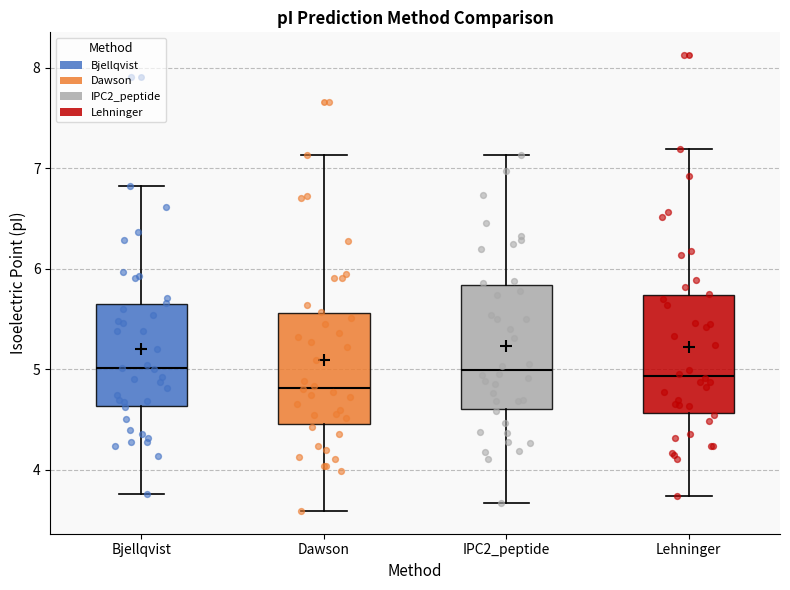

Where does the median line of the box for IPC2_peptide sit on the y-axis? The values are not printed on the chart, so give them approximately, as read against the axis.

5.0